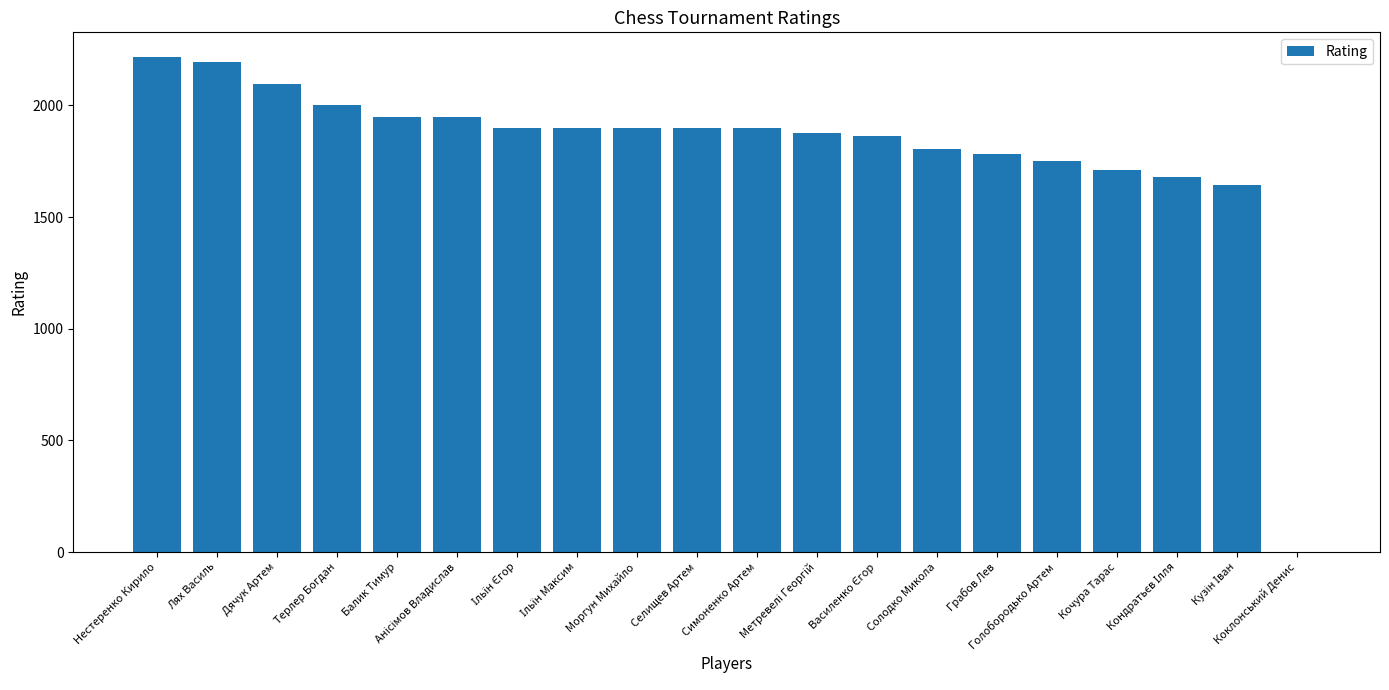

At which label does the data first exceed 1900?

Нестеренко Кирило